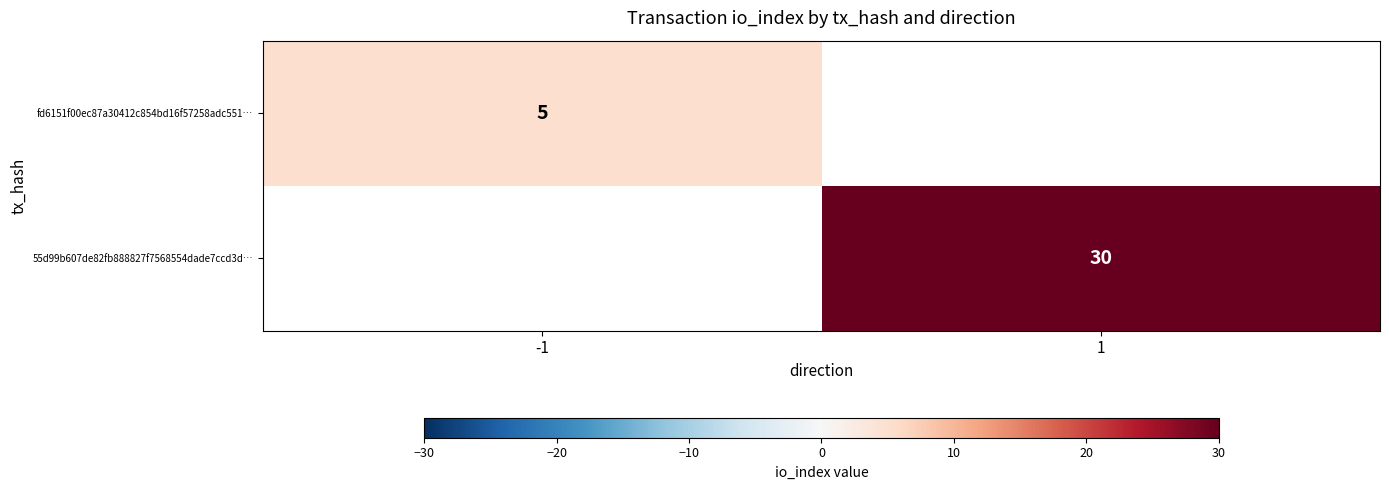

Is it true that fd6151f00ec87a30412c854bd16f57258adc551… equals 5 at -1?

True